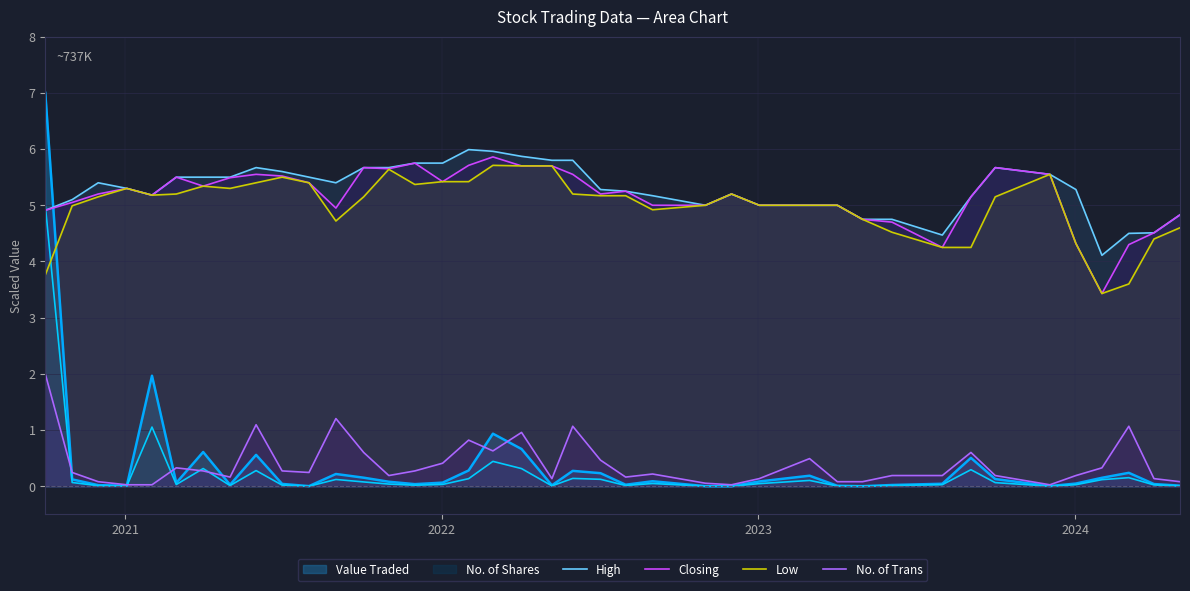

What are all the series names shown in the legend?

Value Traded, No. of Shares, High, Closing, Low, No. of Trans